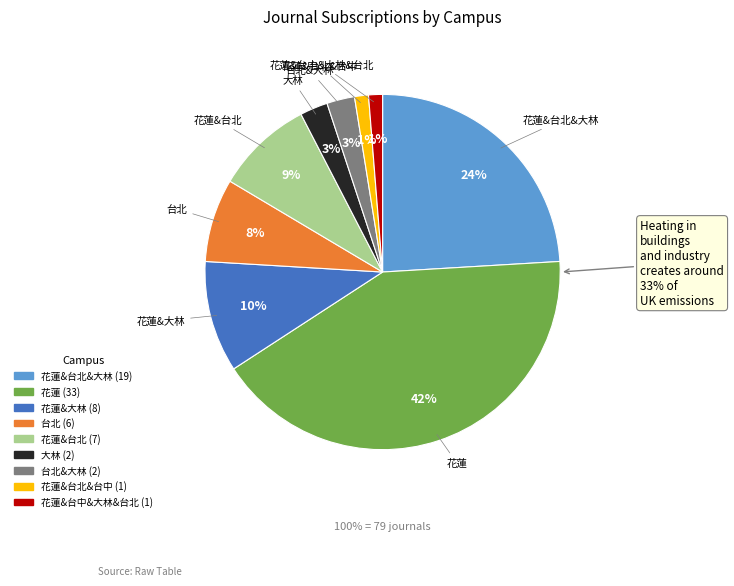

What percentage is NOT represented by 花蓮&大林?

89.9%